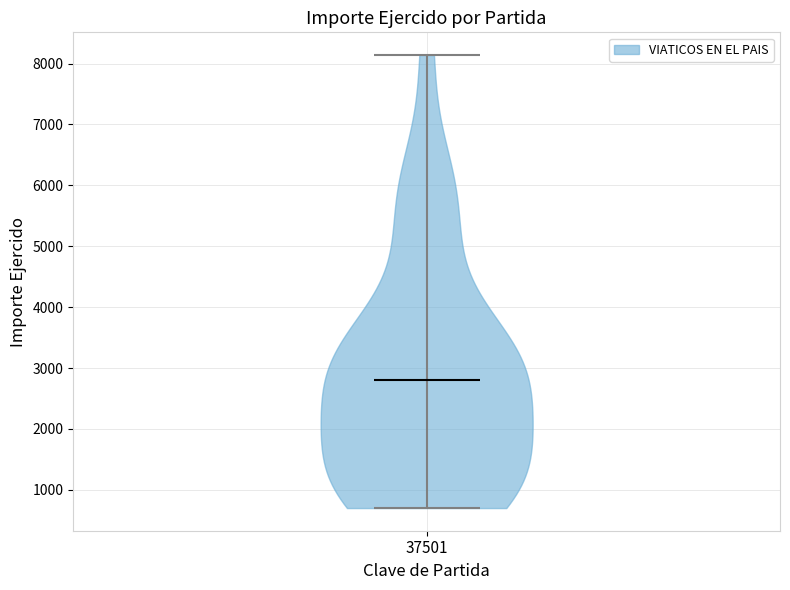

Read this violin plot against the y-axis: where its median line is, and the lowest and highest points the violin reaches. The values are not printed on the chart, so give them approximately, as read against the axis.

median line 2800, lowest point 700, highest point 8100